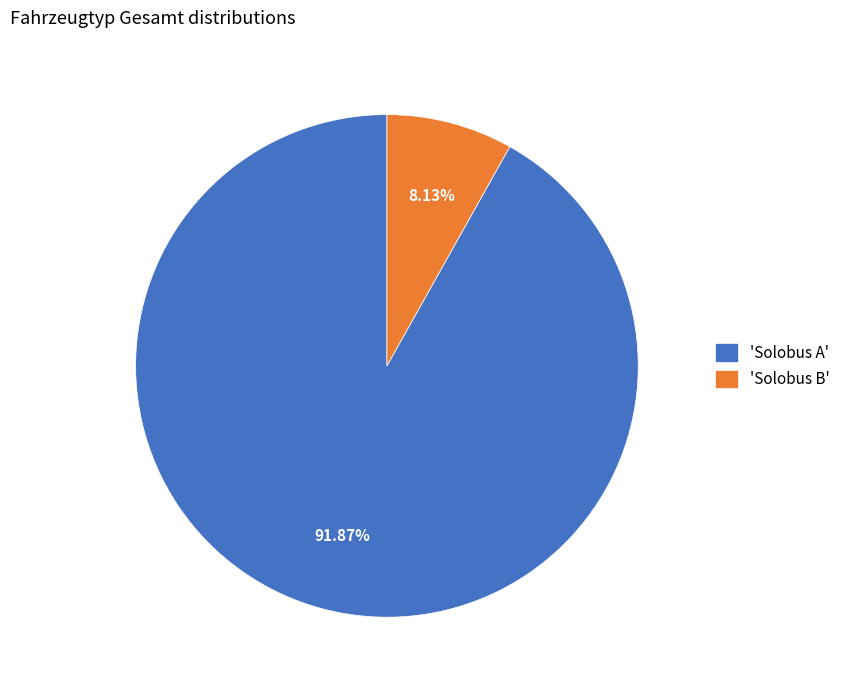

Which slice is the largest?

'Solobus A'